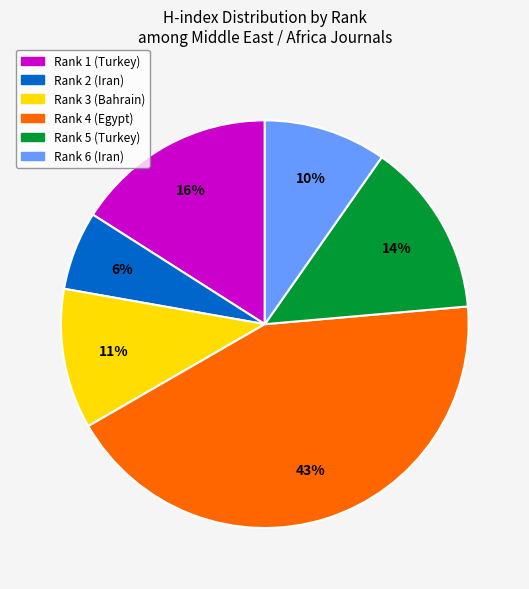

Is there a majority slice in this chart?

No